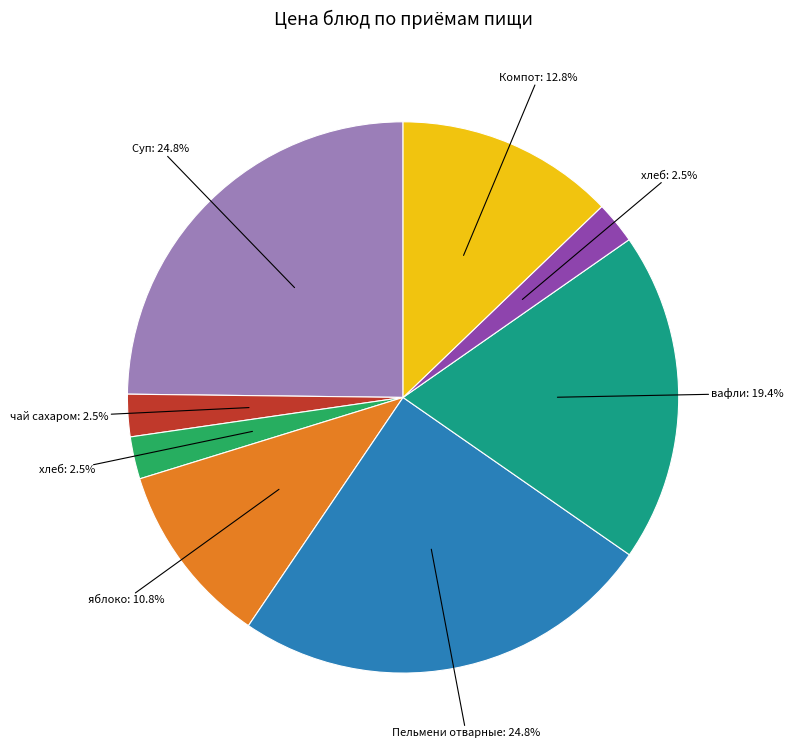

Is there any slice that represents more than half of the pie?

No